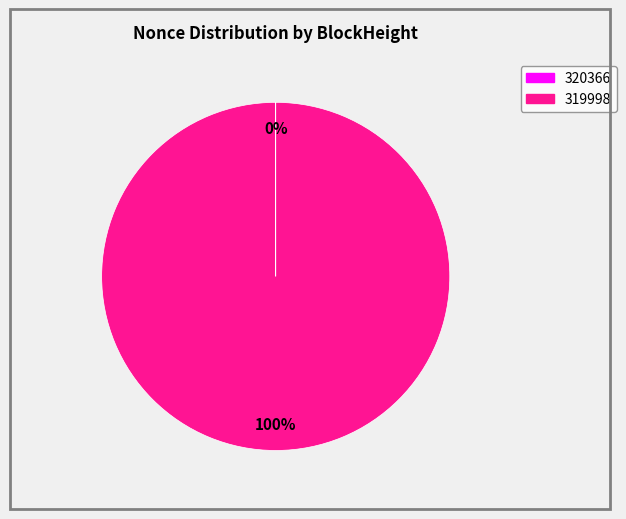

Is there a majority slice in this chart?

Yes